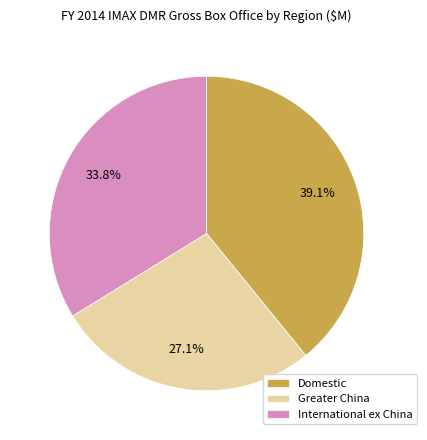

True or false: Greater China accounts for 20% of the total.

False